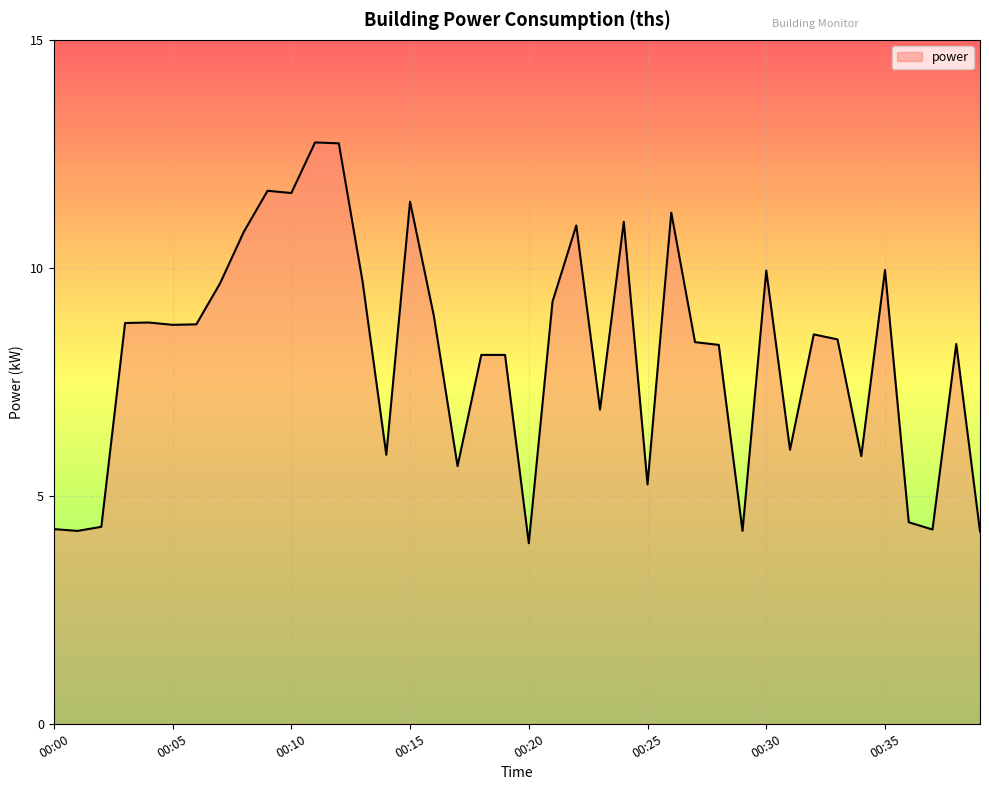

What is the difference between the maximum and minimum values?

8.8